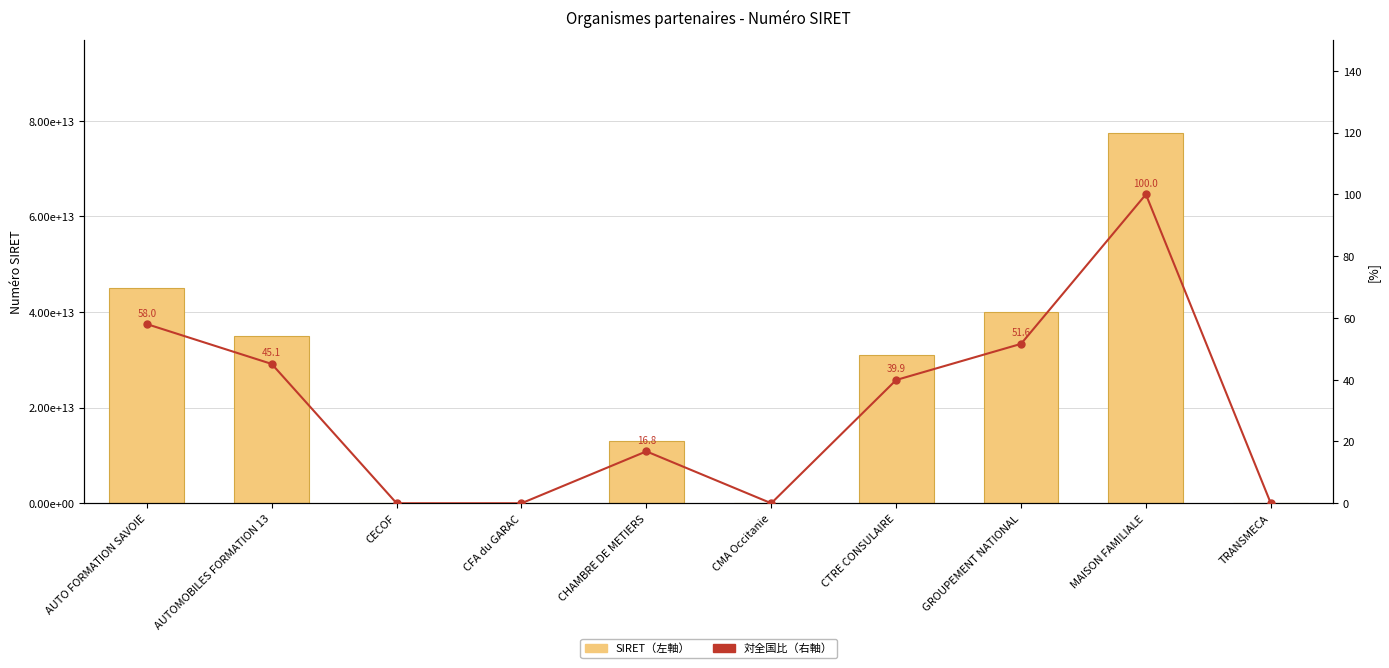

What position from the left is MAISON FAMILIALE?

9